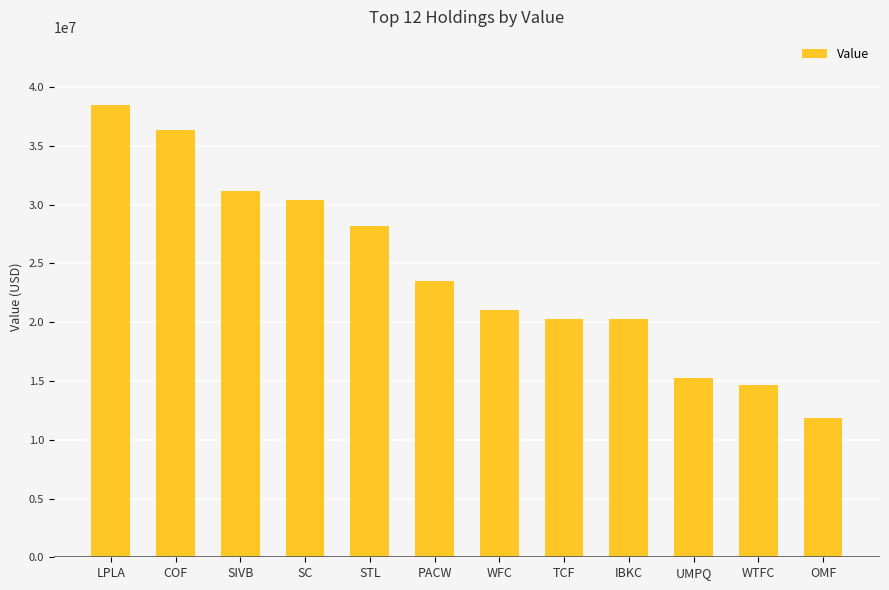

How many data points are less than 23512000?

6